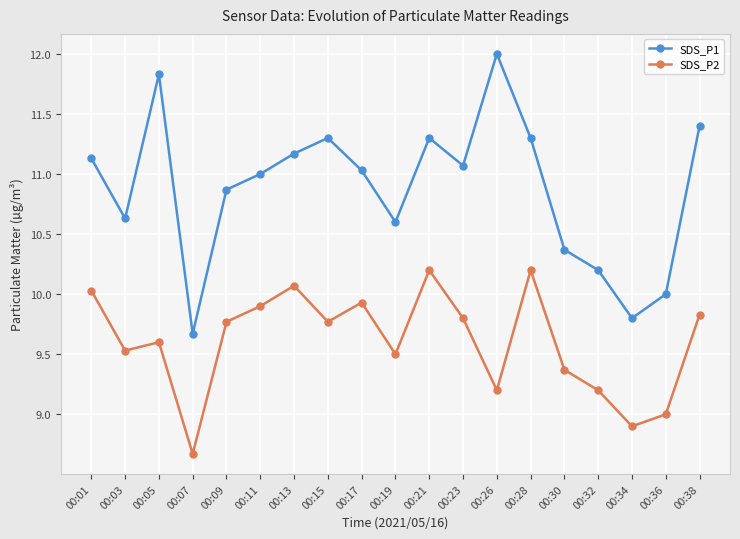

List the series in order of their peak value, highest first.

SDS_P1, SDS_P2